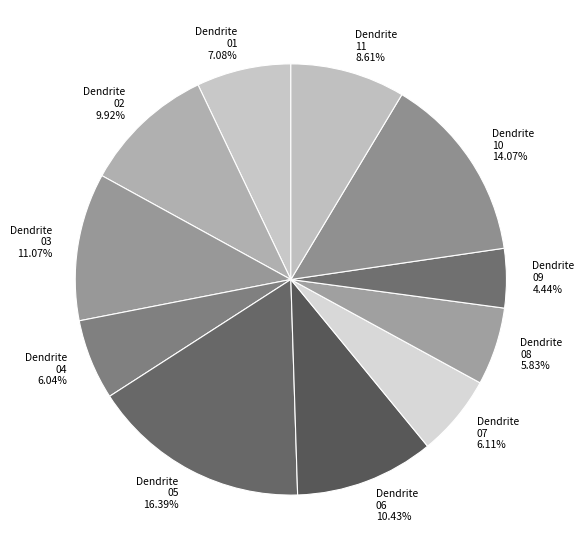

Which has a higher value, Dendrite 08 5.83% or Dendrite 09 4.44%?

Dendrite 08 5.83%